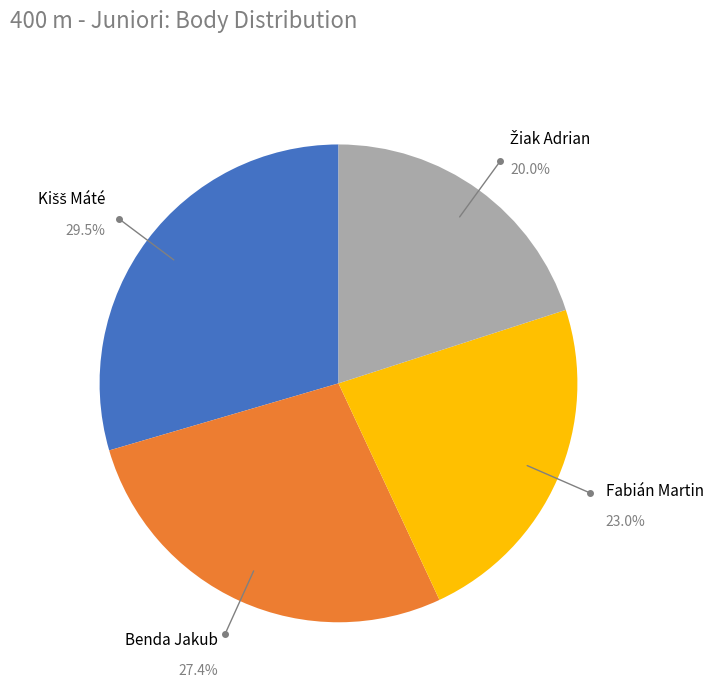

Does any single category account for the majority?

No